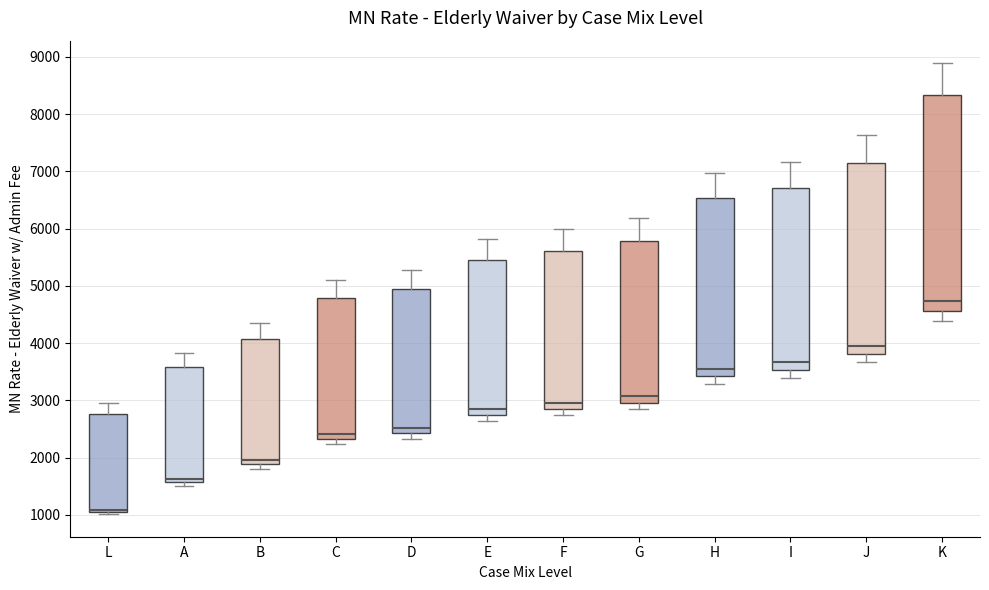

Which box's median line is the lowest?

L